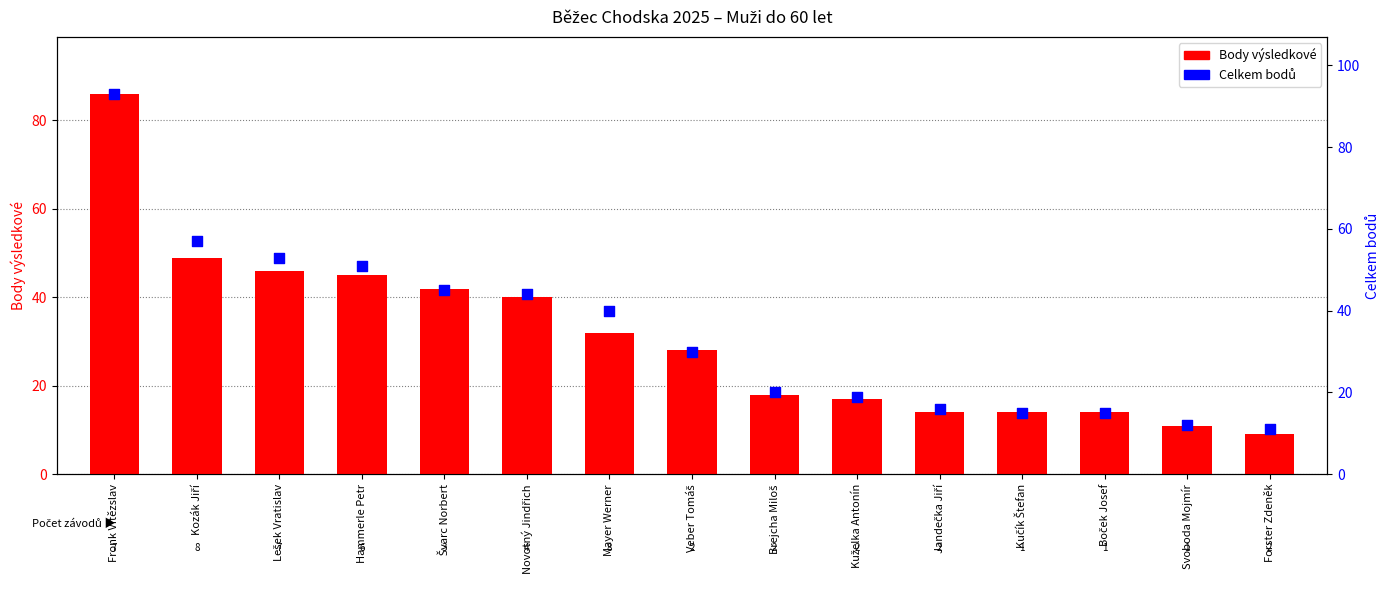

What is the total value across all series at Hammerle Petr?

96